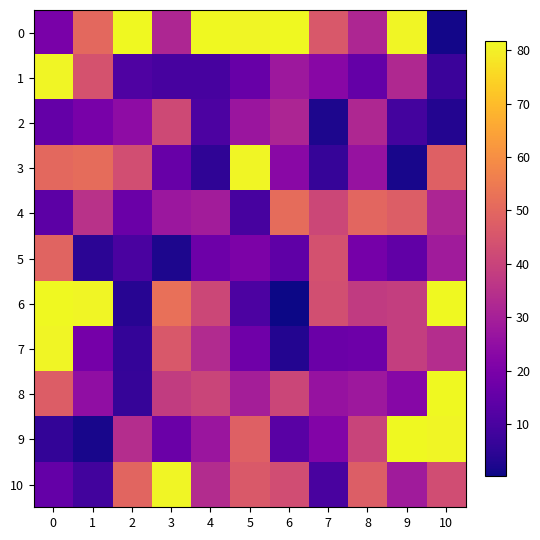

Reading left to right, extract all data points from this chart.

0: 0=19.9	1=50.5	2=81.7	3=31.8	4=81.7	5=81.0	6=81.7	7=46.0	8=31.9	9=81.0	10=1.1
1: 0=81.0	1=44.2	2=11.3	3=9.7	4=9.7	5=16.2	6=27.9	7=22.9	8=15.5	9=32.5	10=7.4
2: 0=15.5	1=19.4	2=24.2	3=41.7	4=10.6	5=27.3	6=31.4	7=2.5	8=32.3	9=9.1	10=3.5
3: 0=50.4	1=51.3	2=42.9	3=16.2	4=5.2	5=81.0	6=23.4	7=6.5	8=26.3	9=1.8	10=48.3
4: 0=13.7	1=35.2	2=16.5	3=27.6	4=29.0	5=9.8	6=51.5	7=41.1	8=49.9	9=47.5	10=31.7
5: 0=48.9	1=4.7	2=10.4	3=2.4	4=17.3	5=20.6	6=14.4	7=44.0	8=18.9	9=14.9	10=28.8
6: 0=81.7	1=81.0	2=4.0	3=52.4	4=41.0	5=10.5	6=0.3	7=43.3	8=37.5	9=38.7	10=81.7
7: 0=81.0	1=19.0	2=6.2	3=45.8	4=33.1	5=17.6	6=3.4	7=16.5	8=17.3	9=38.7	10=33.8
8: 0=47.1	1=25.1	2=6.3	3=37.9	4=40.4	5=29.8	6=40.9	7=26.2	8=27.7	9=22.7	10=81.7
9: 0=5.7	1=1.7	2=33.8	3=16.7	4=27.0	5=48.2	6=13.2	7=21.8	8=40.1	9=81.7	10=81.0
10: 0=15.4	1=8.6	2=49.4	3=81.0	4=33.6	5=46.3	6=42.7	7=9.9	8=47.4	9=28.6	10=42.9